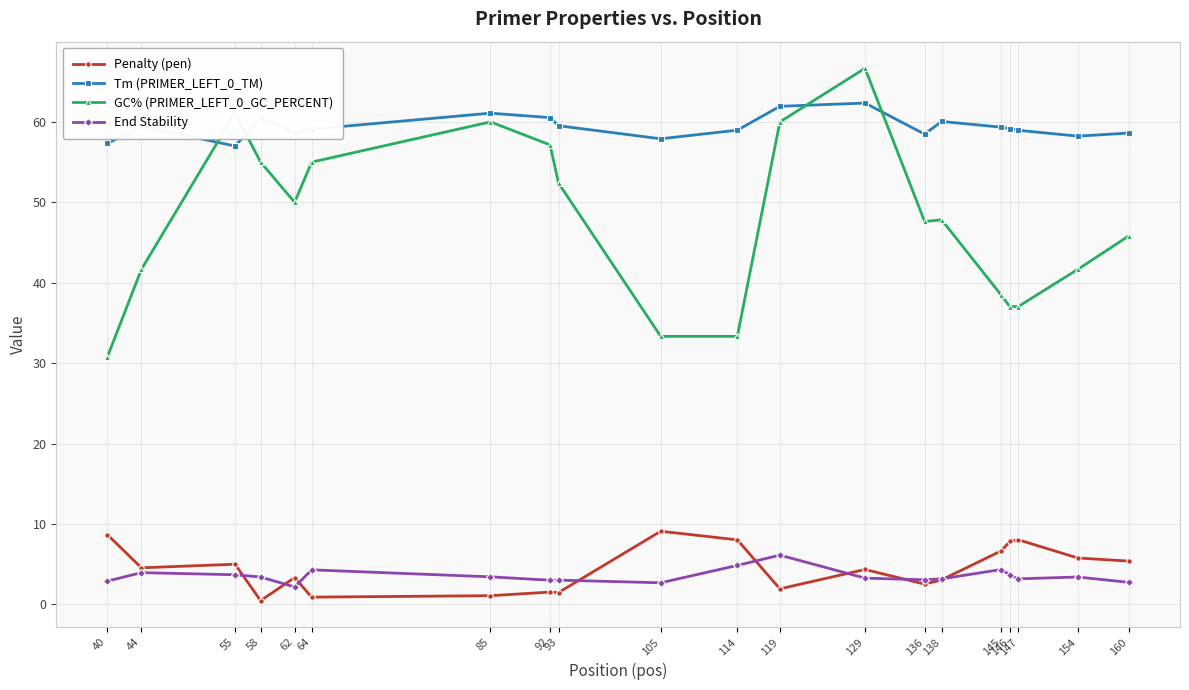

What is the value of the End Stability point at the 5th from the left?

2.2